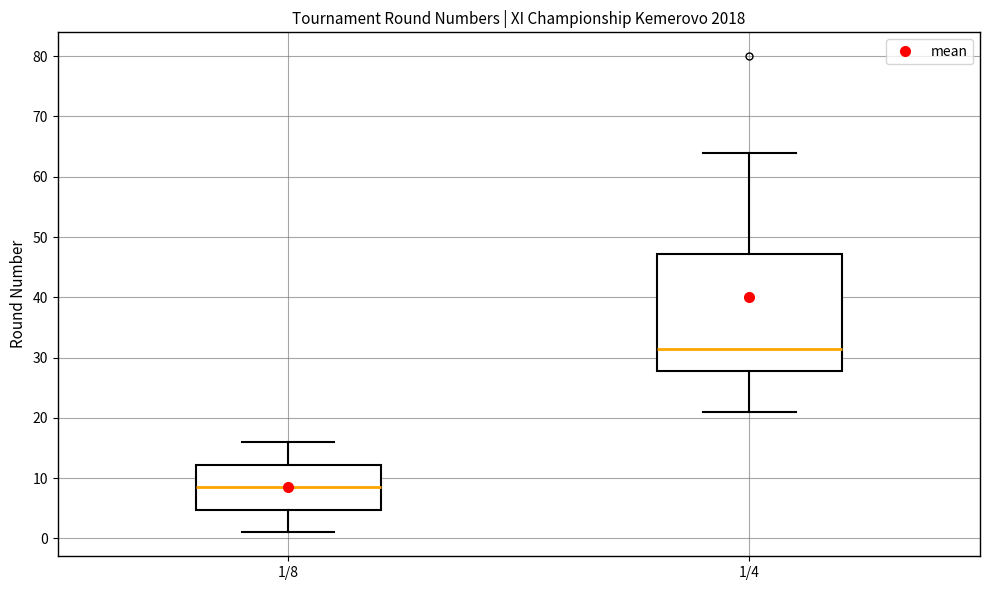

Where is the lower edge of the box for 1/4 on the y-axis? The values are not printed on the chart, so give them approximately, as read against the axis.

28